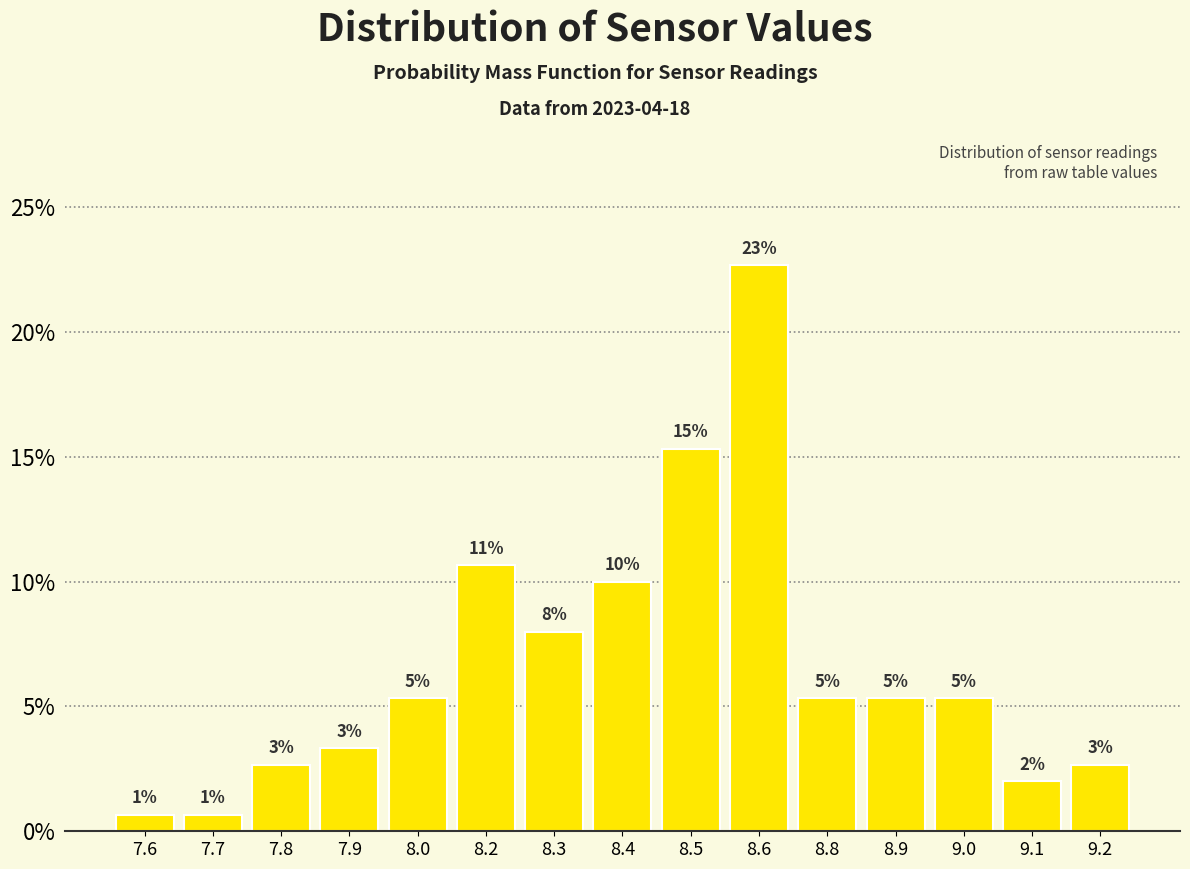

Are the bars horizontal?

No